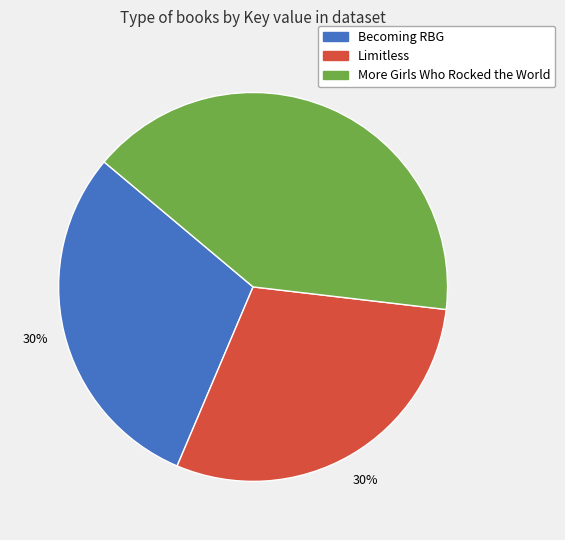

Is it true that More Girls Who Rocked the World is 41% of the pie?

True